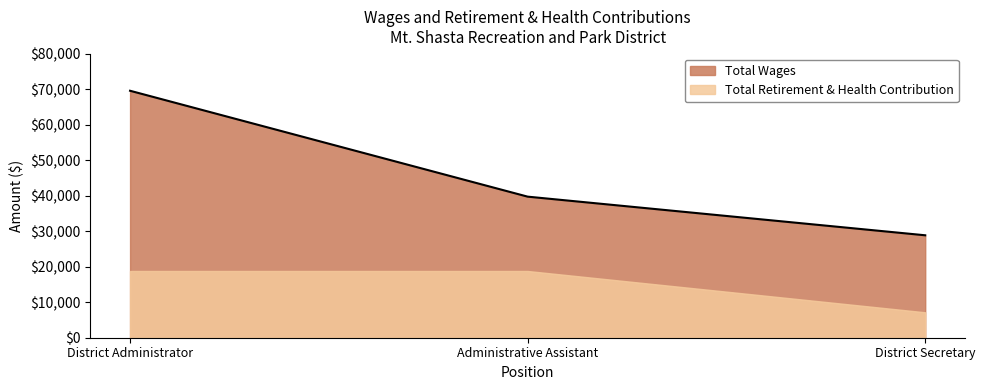

At which label is the value closest to 49239?

Administrative Assistant